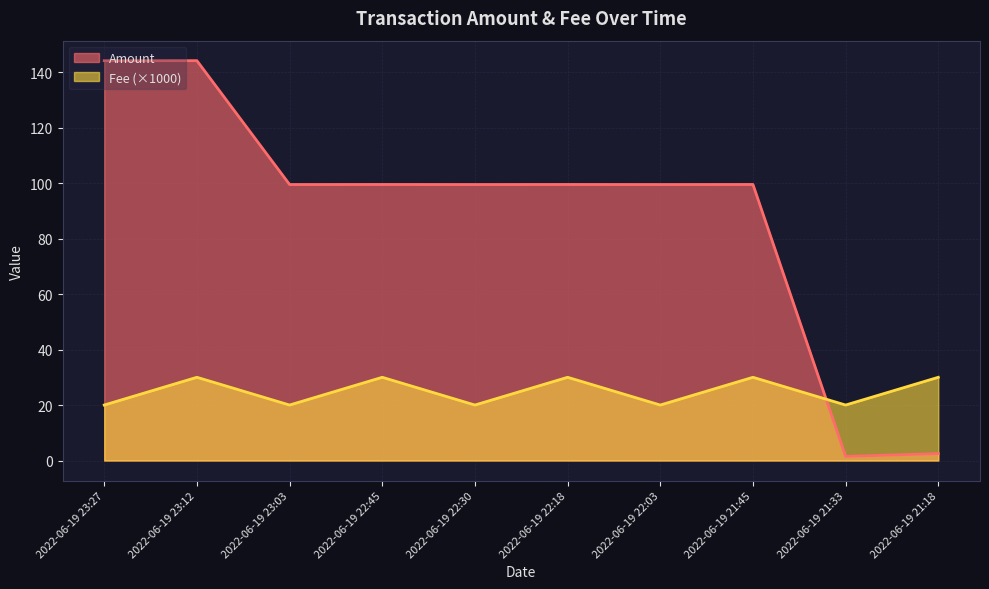

Count the number of categories in the chart.

10